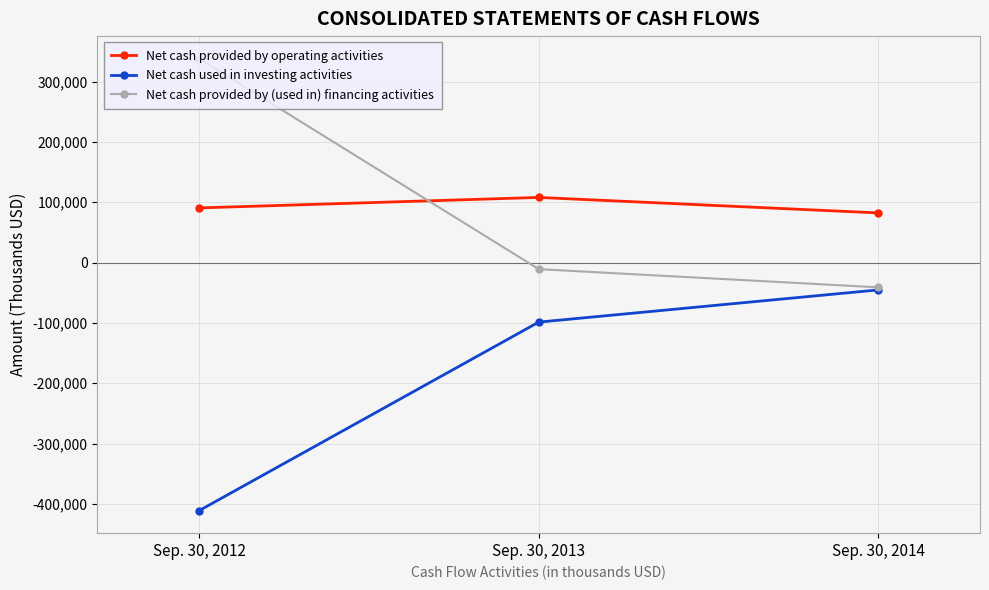

Reading left to right, extract all data points from this chart.

Net cash provided by operating activities: Sep. 30, 2012=90679	Sep. 30, 2013=108069	Sep. 30, 2014=82397
Net cash used in investing activities: Sep. 30, 2012=-411079	Sep. 30, 2013=-98631	Sep. 30, 2014=-45274
Net cash provided by (used in) financing activities: Sep. 30, 2012=338060	Sep. 30, 2013=-10823	Sep. 30, 2014=-40971